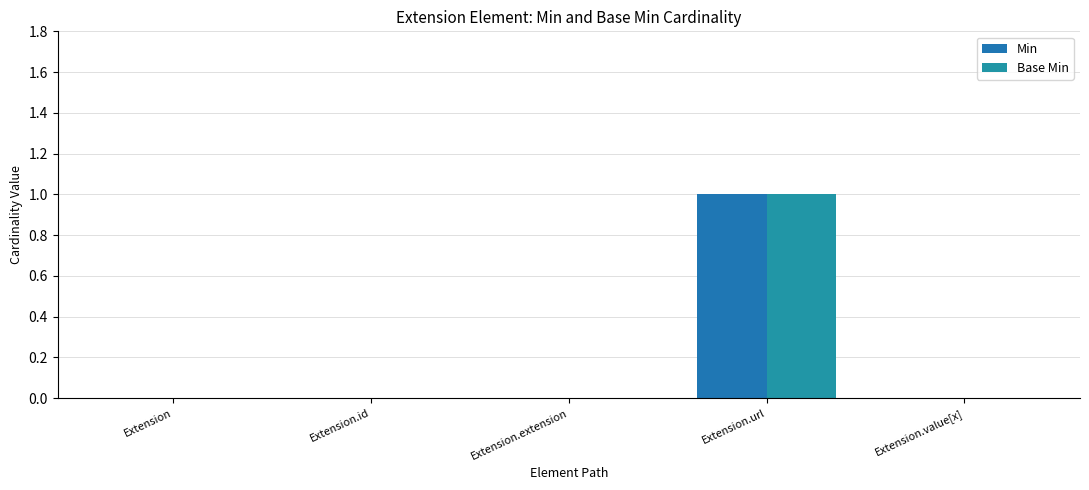

Rank the series at Extension.value[x] from highest to lowest value.

Min, Base Min